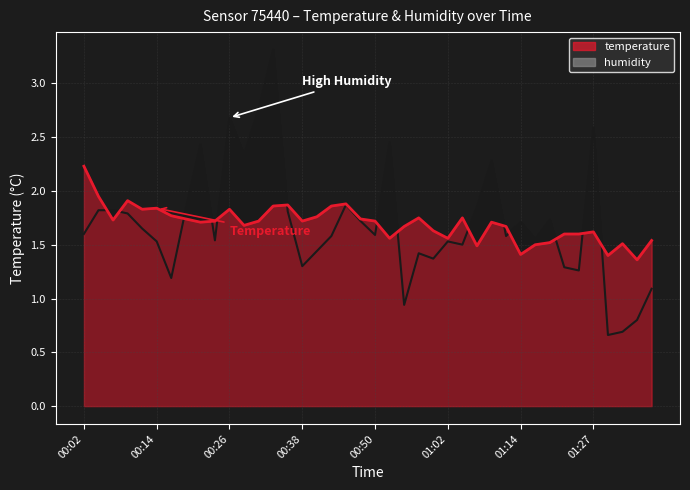

The humidity series shows 1.5 at 01:02. True or false?

True